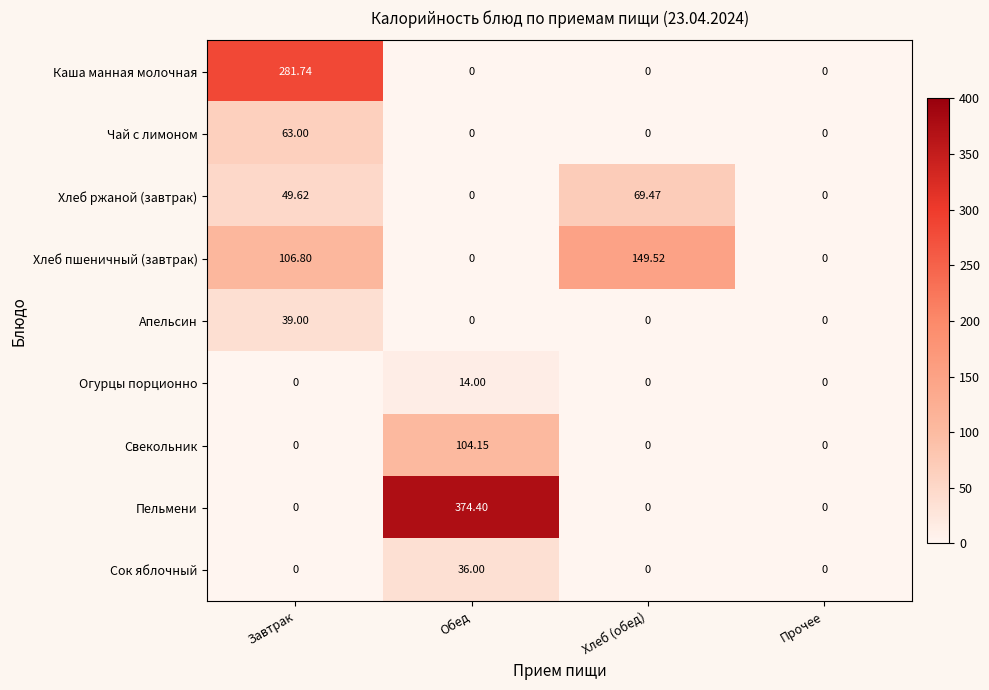

Is the value of Чай с лимоном at Завтрак greater than the value of Пельмени at Обед?

No